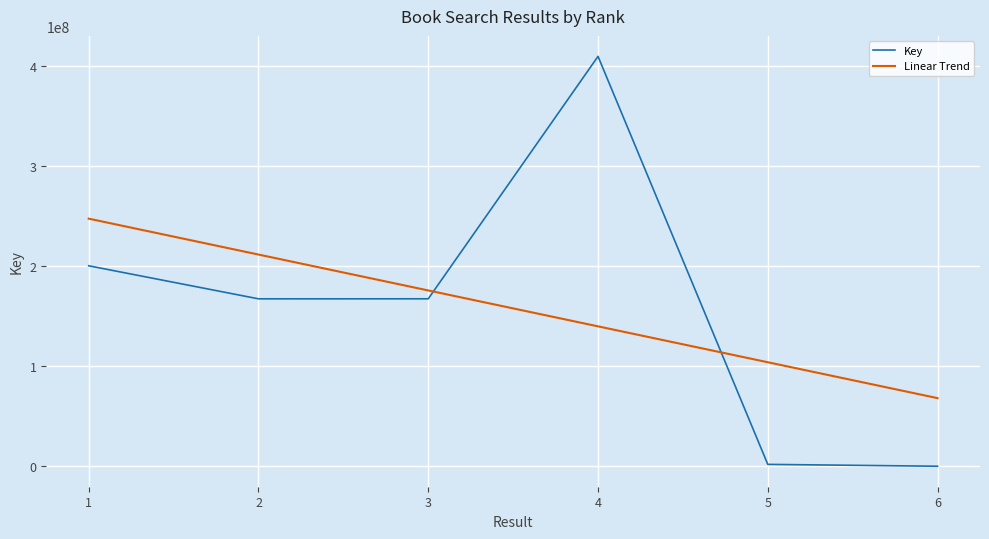

At how many categories does at least one series exceed 354138713?

1